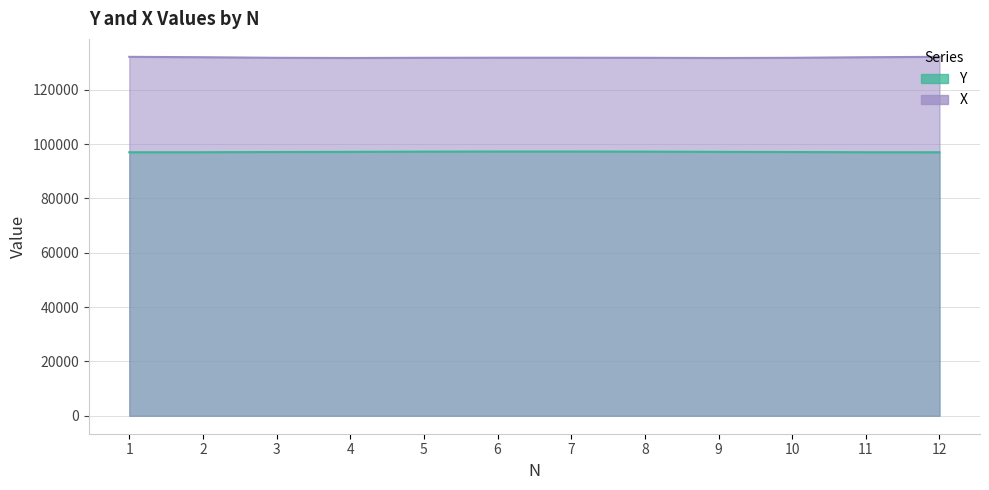

Reading right to left, what are all the values shown in this chart?

Y: 97016.3	97024.5	97098.6	97160.8	97245.7	97286.3	97285.1	97244.5	97161.0	97100.3	97026.5	97018.3
X: 132146.0	132004.9	131786.1	131717.3	131787.8	131817.9	131819.5	131789.4	131720.1	131787.1	132005.3	132146.1